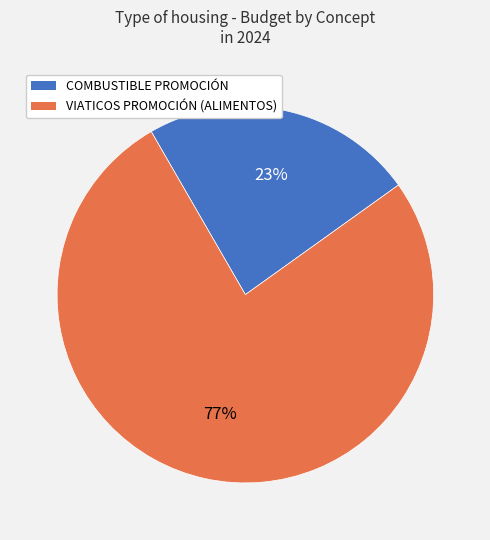

Count the number of slices in the pie.

2